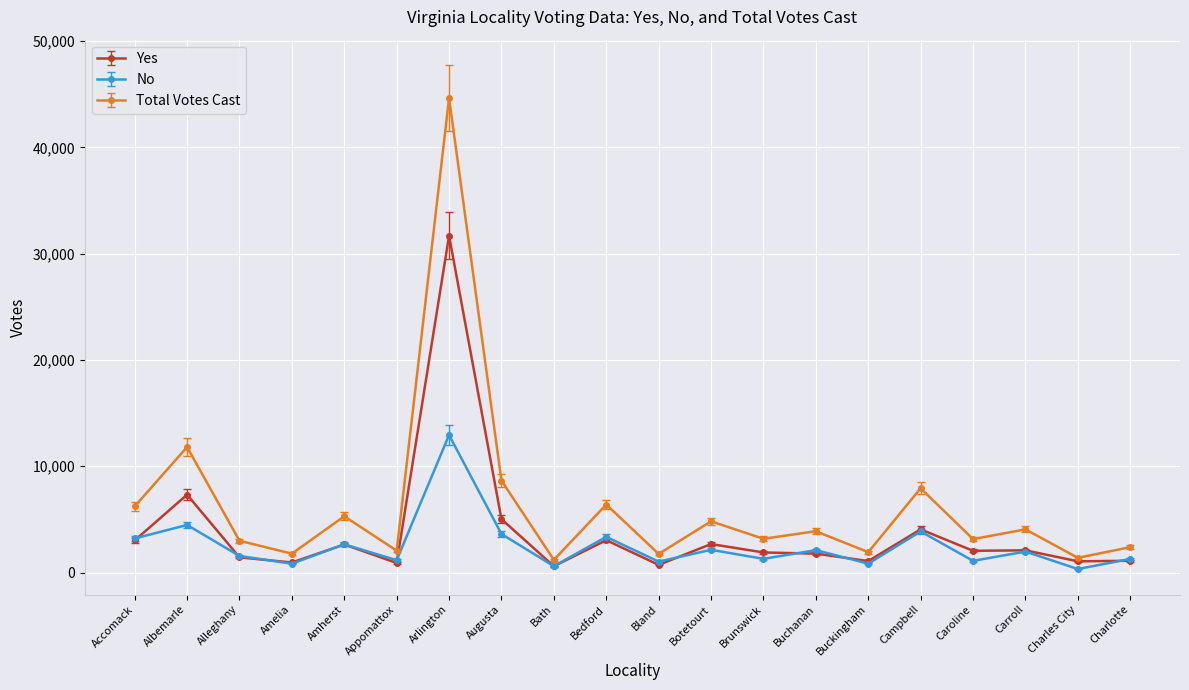

Does the chart have visible grid lines?

Yes